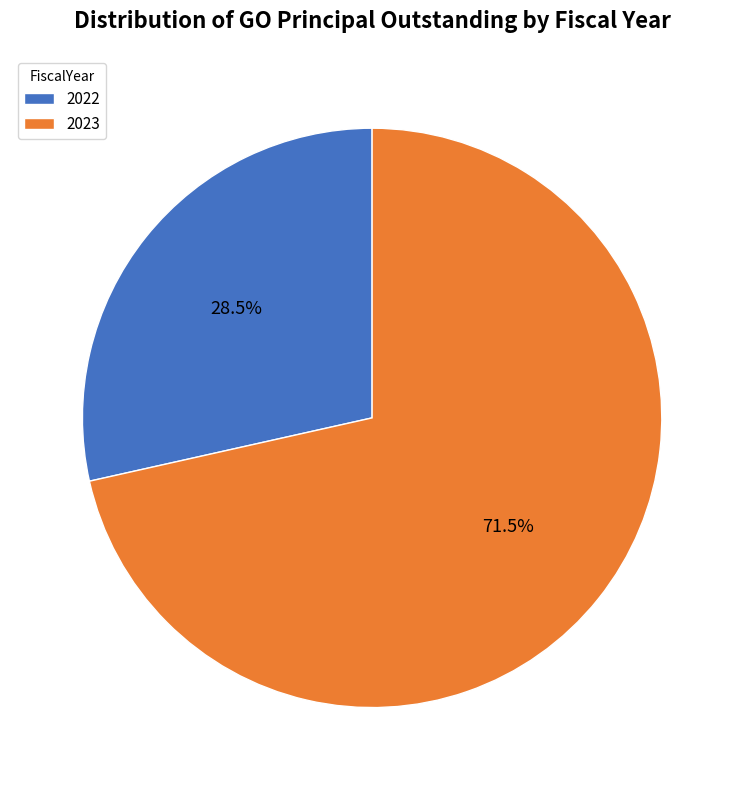

How much of the chart is everything except 2022?

71.5%